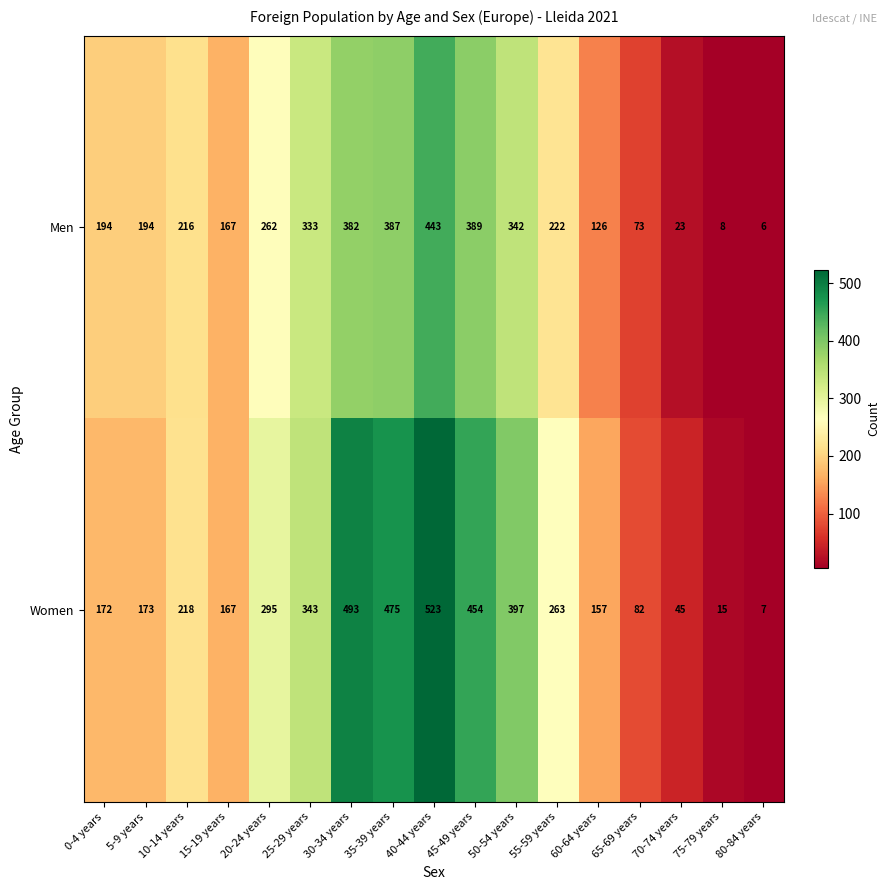

Rank the series by their average value, from highest to lowest.

Women, Men